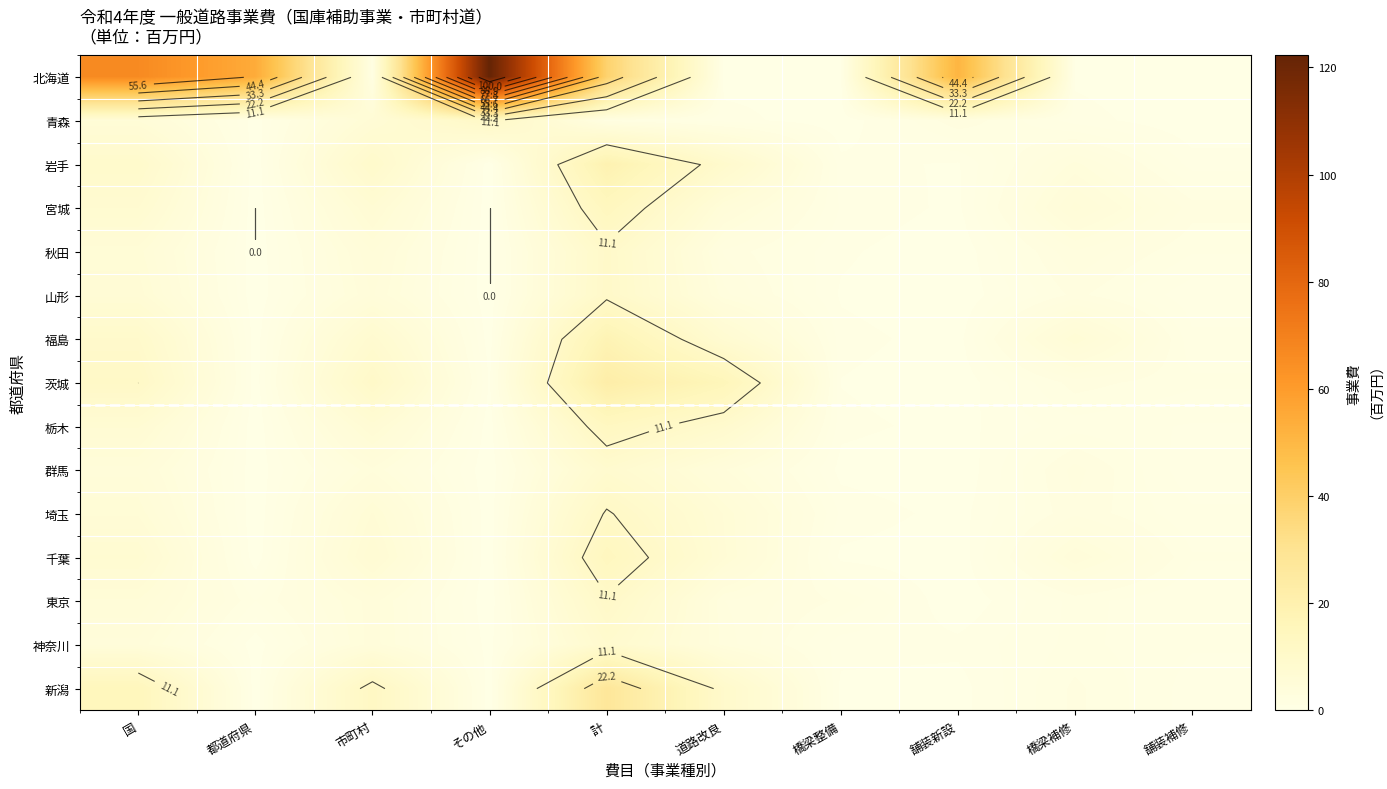

Which category has the lowest value across all series?

都道府県